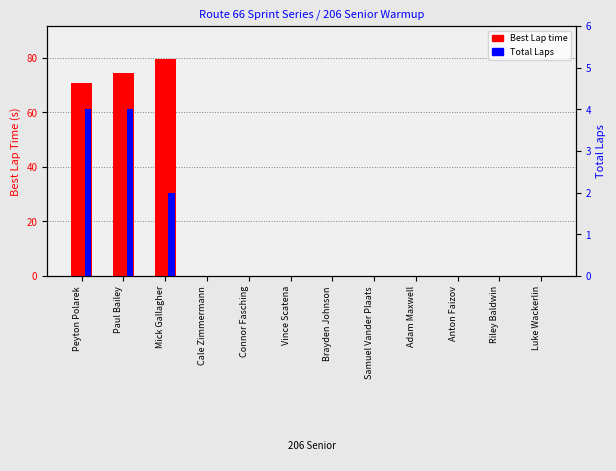

Reading right to left, transcribe all the data shown in this chart.

Best Lap time: 0.0	0.0	0.0	0.0	0.0	0.0	0.0	0.0	0.0	79.6	74.4	70.6
Total Laps: 0.0	0.0	0.0	0.0	0.0	0.0	0.0	0.0	0.0	2.0	4.0	4.0